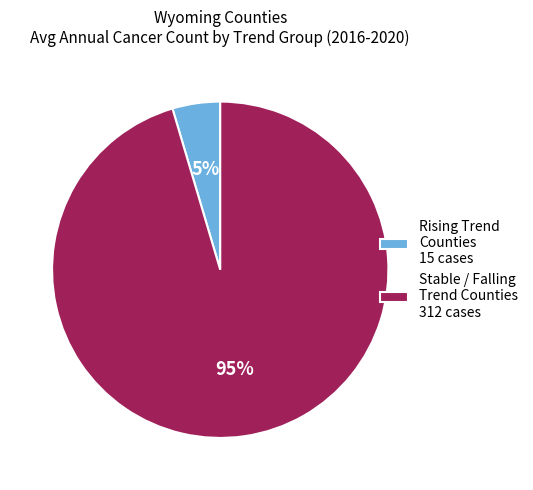

Is the sum of Stable / Falling Trend Counties 312 cases and Rising Trend Counties 15 cases greater than half?

Yes